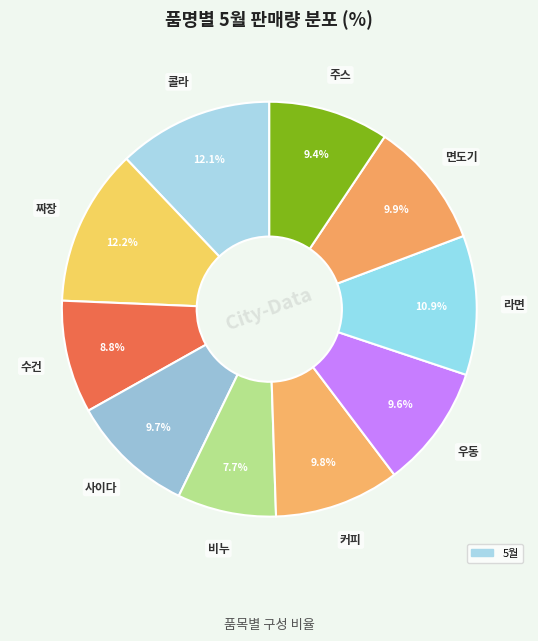

Which slice is the smallest?

비누